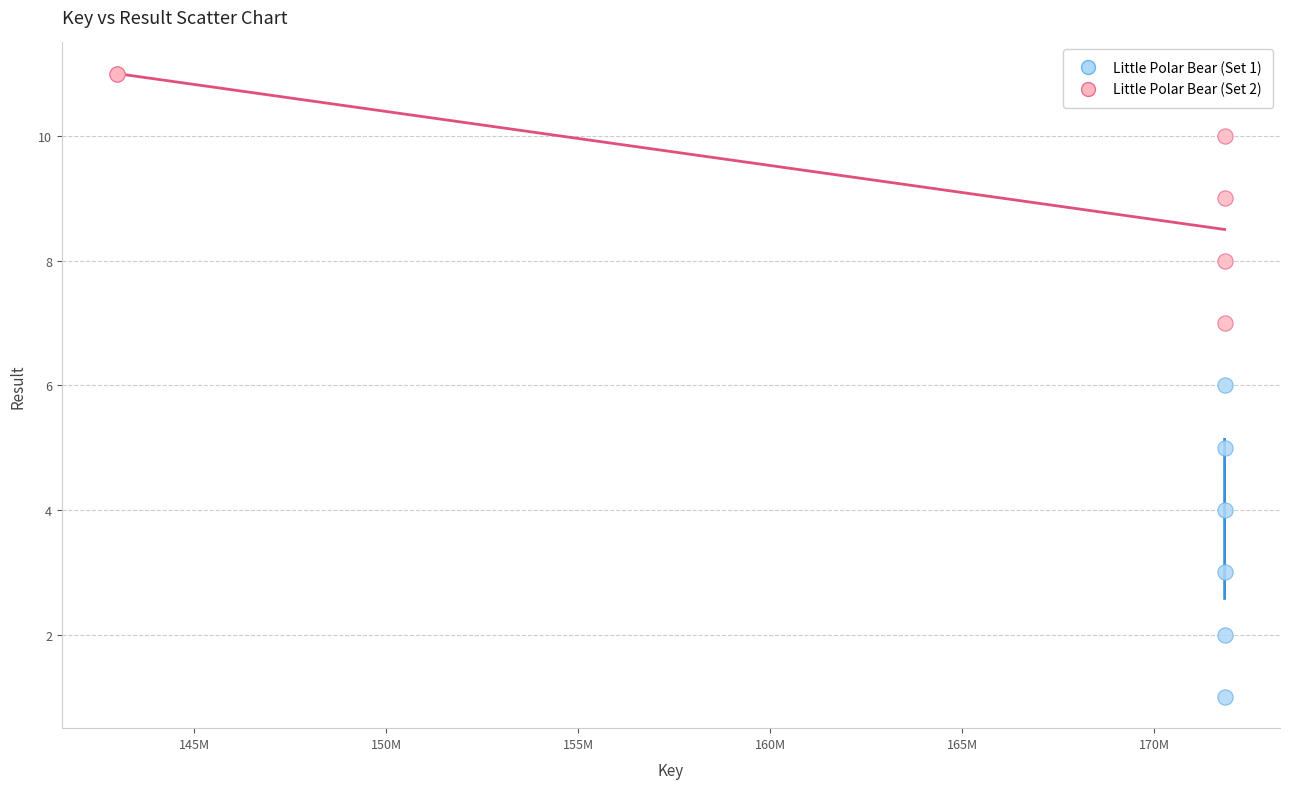

Which series contains the lowest Y value?

Little Polar Bear (Set 1)